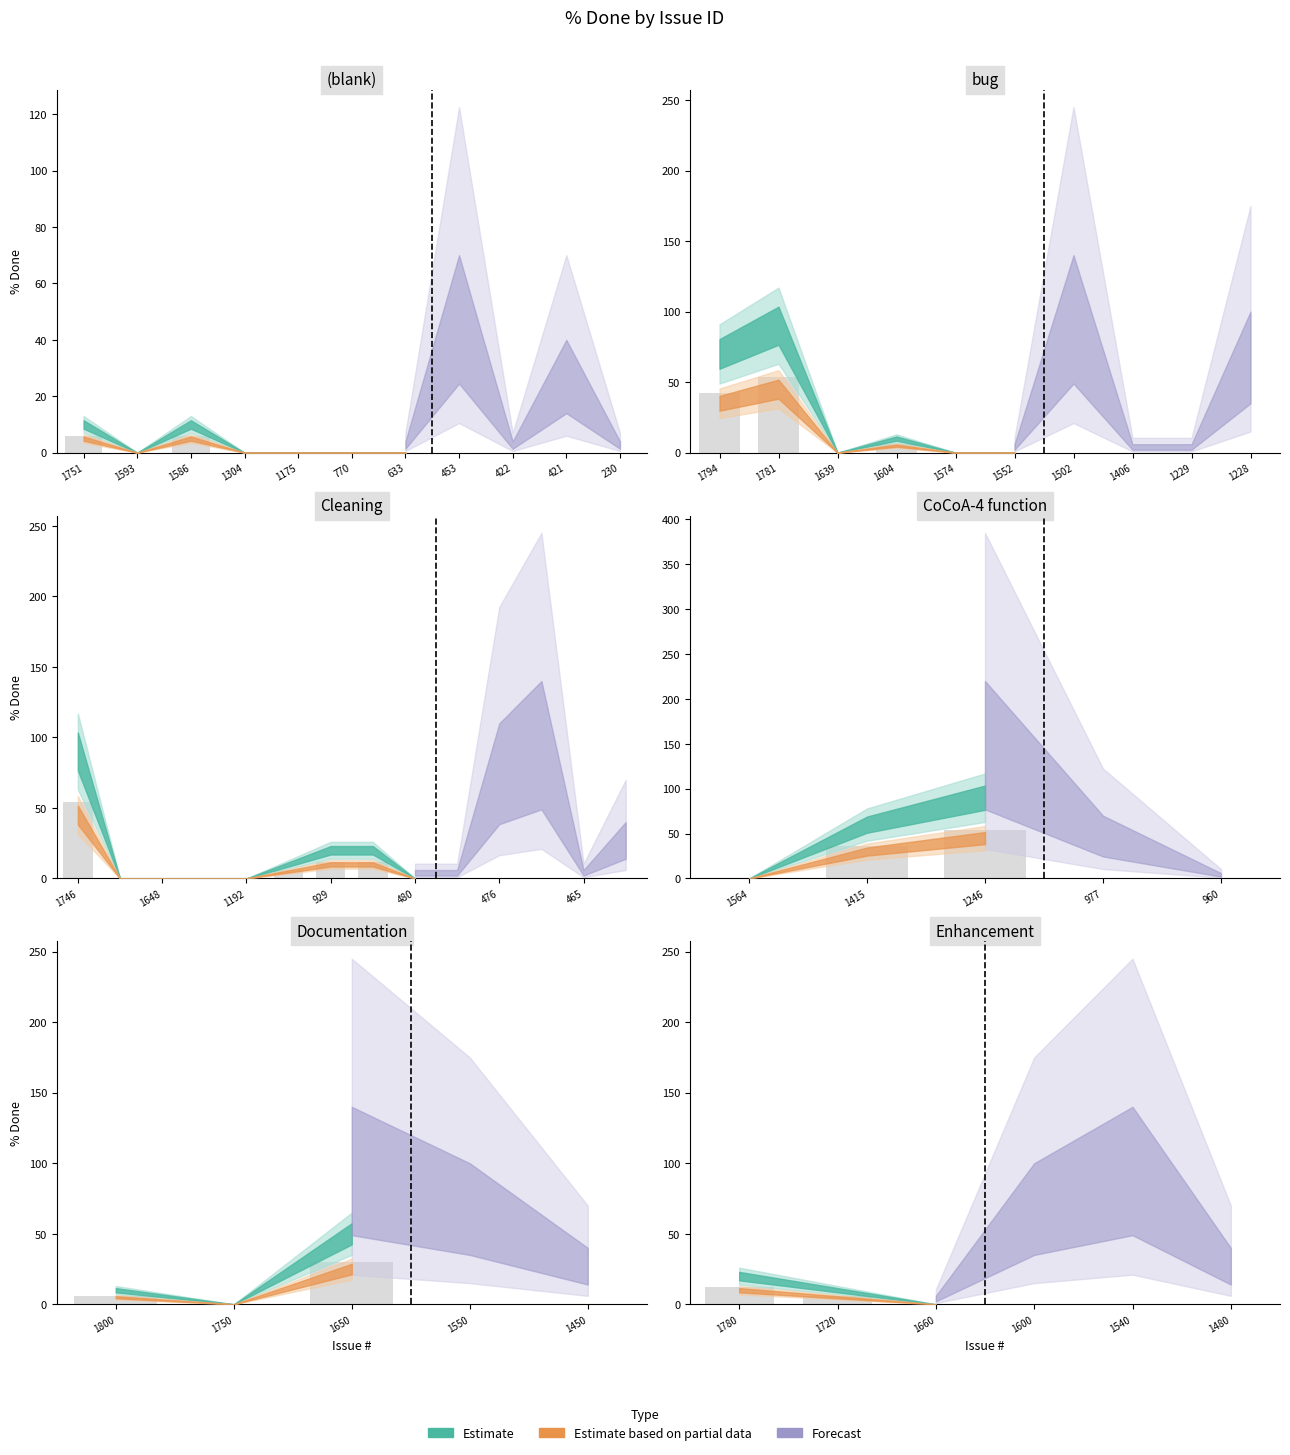

What is the average value of the Forecast series?

14